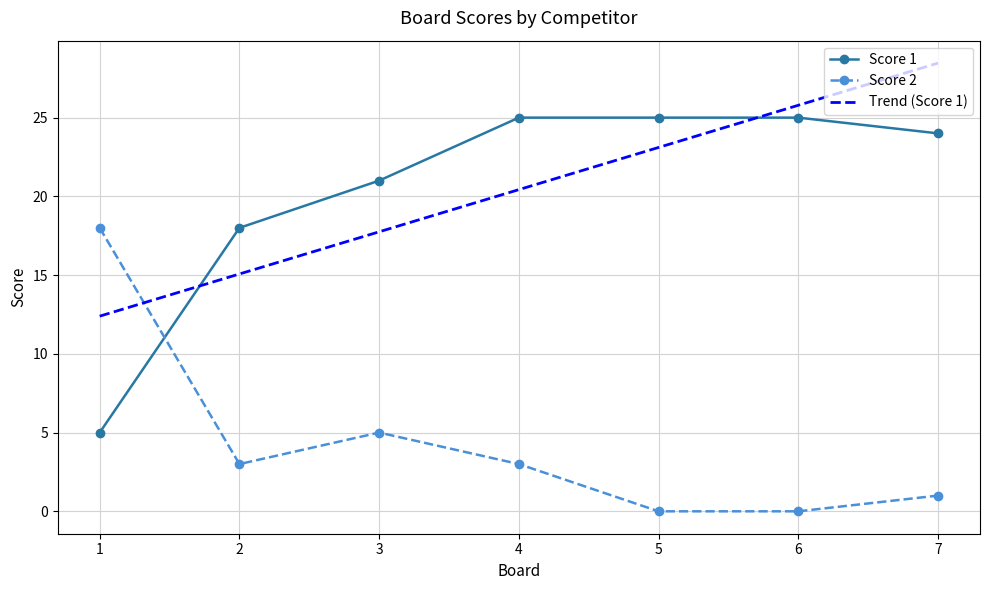

What is the maximum value for Score 1?

25.0